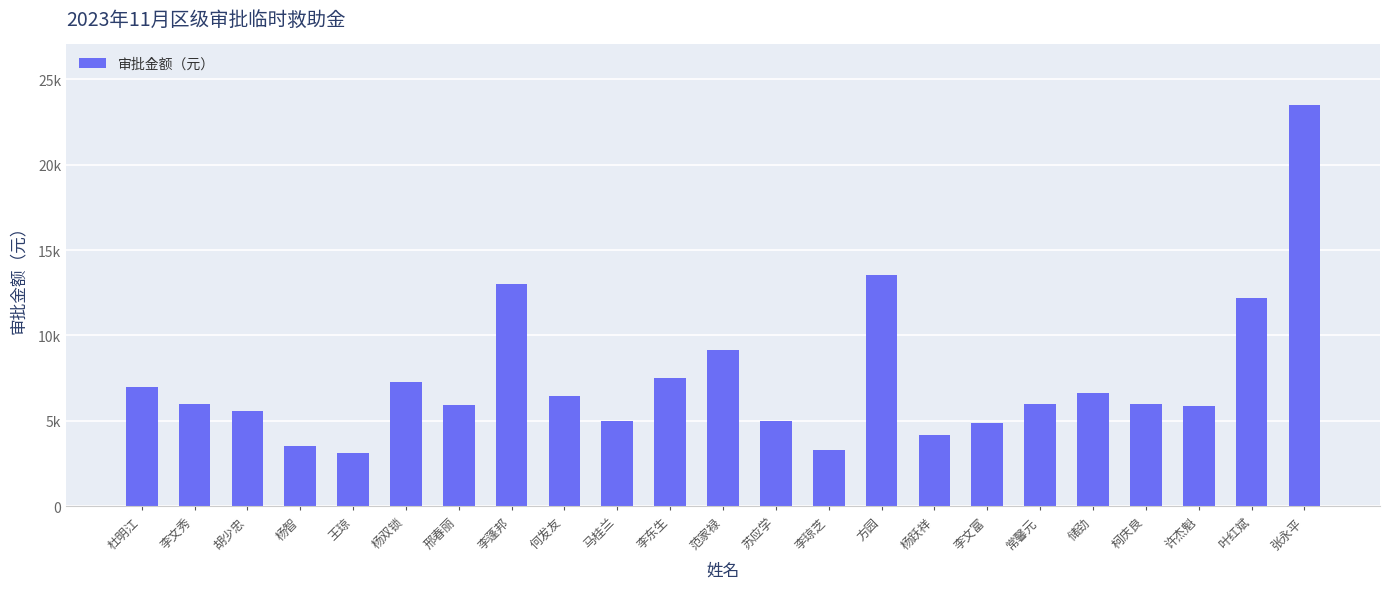

At which label is the value closest to 13325?

方园